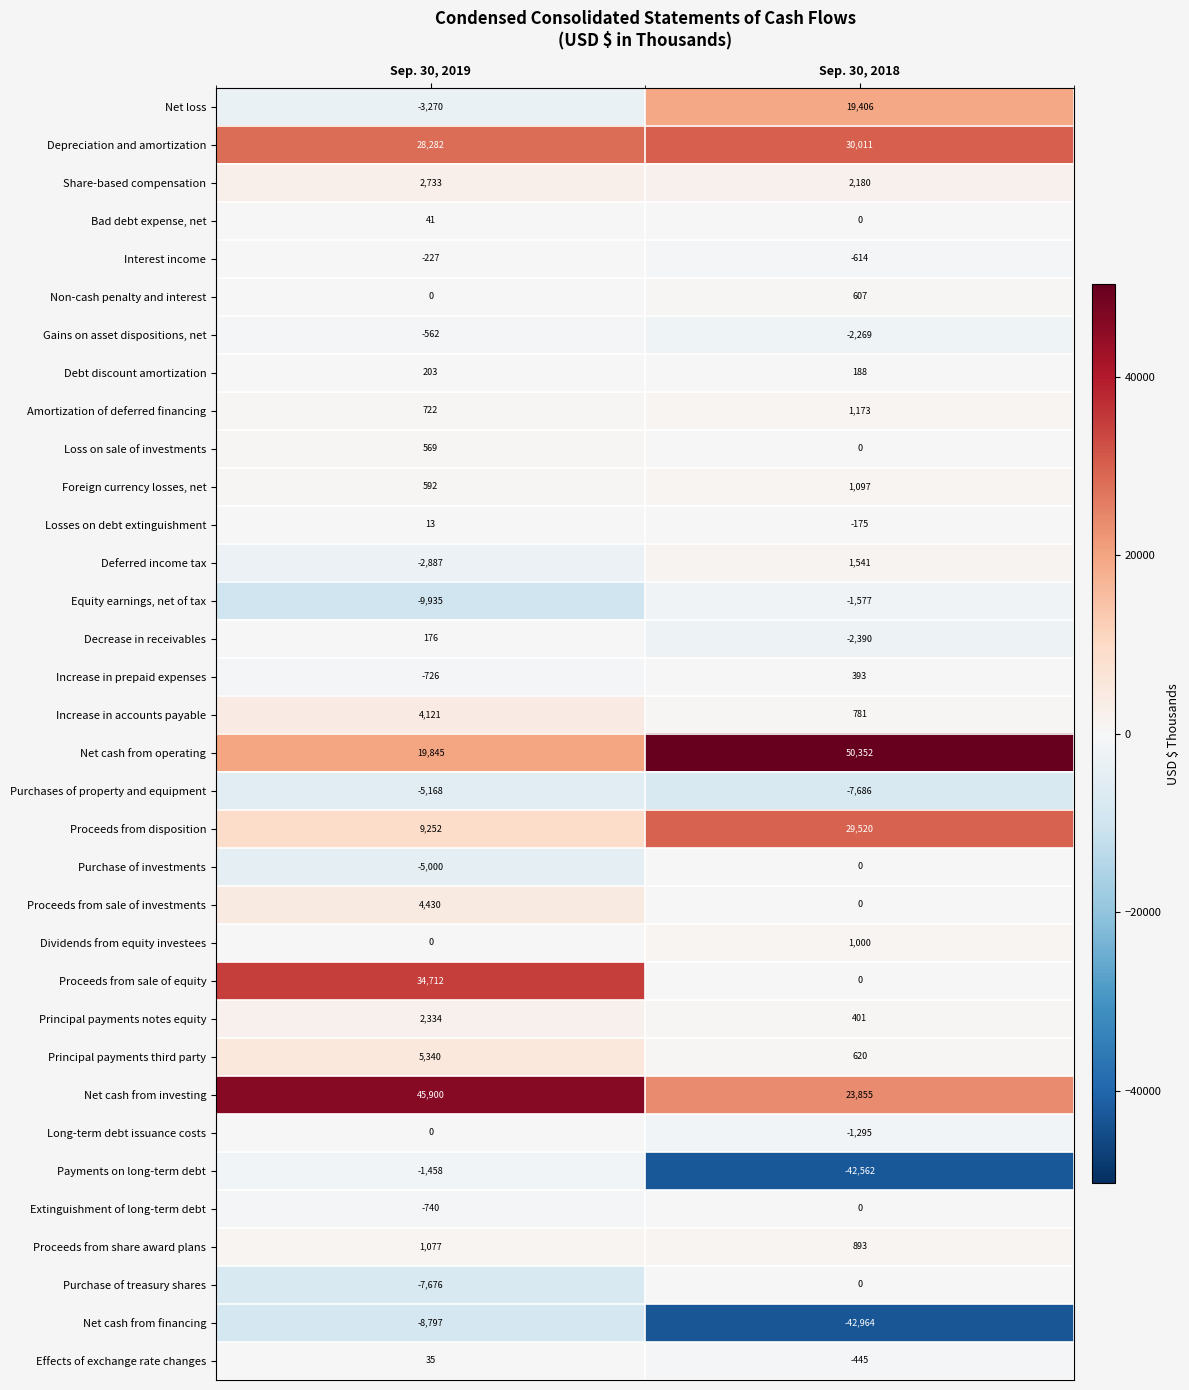

How many distinct data groups are displayed?

34